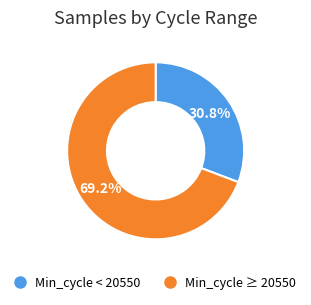

Is there any slice that represents more than half of the pie?

Yes